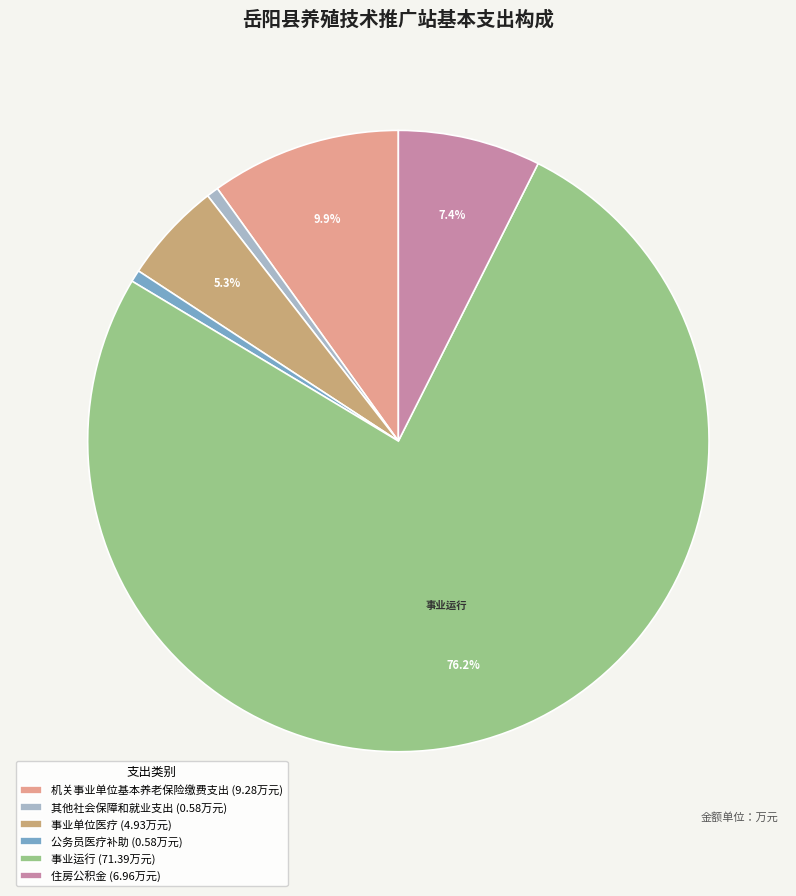

Combined, what portion of the pie is 事业单位医疗 (4.93万元) and 住房公积金 (6.96万元)?

12.7%